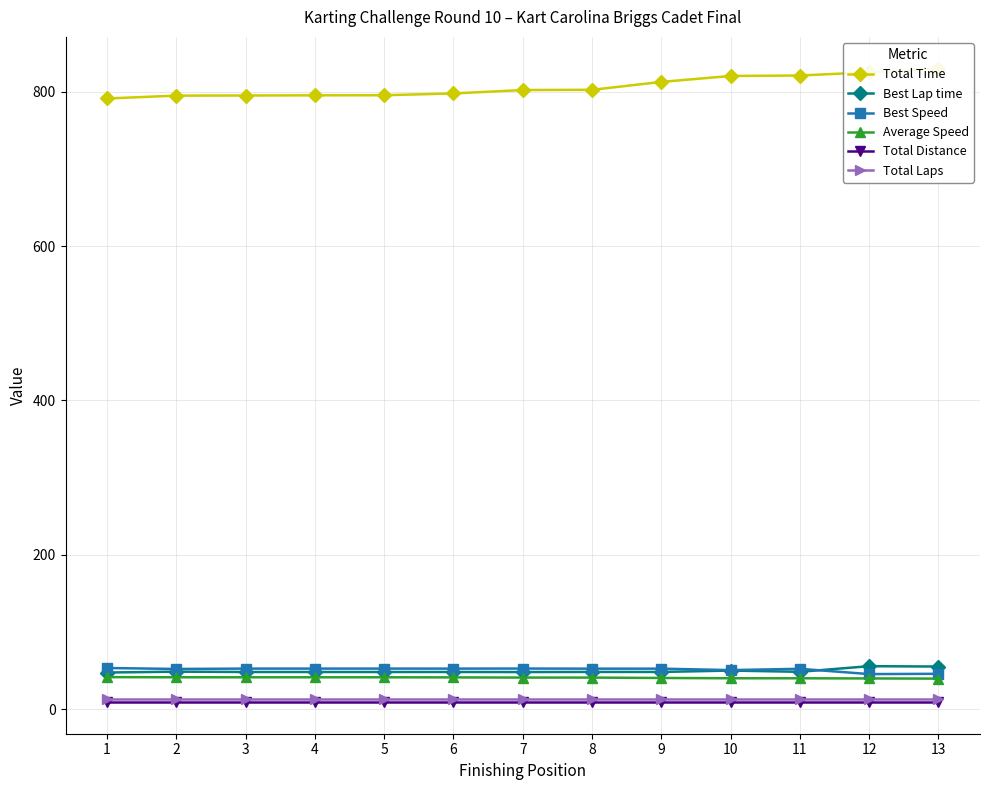

What are all the series names shown in the legend?

Total Time, Best Lap time, Best Speed, Average Speed, Total Distance, Total Laps